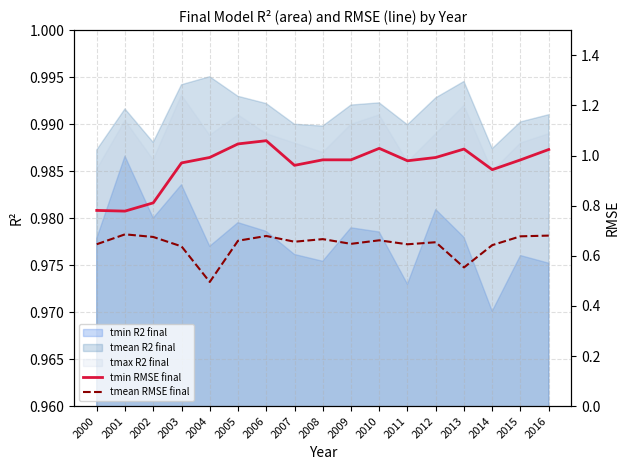

Does the chart have visible grid lines?

Yes